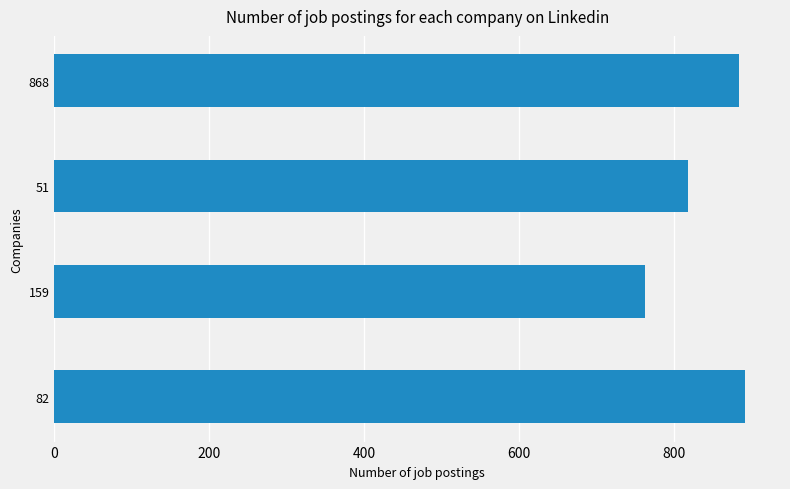

Between 159 and 51, which is larger?

51